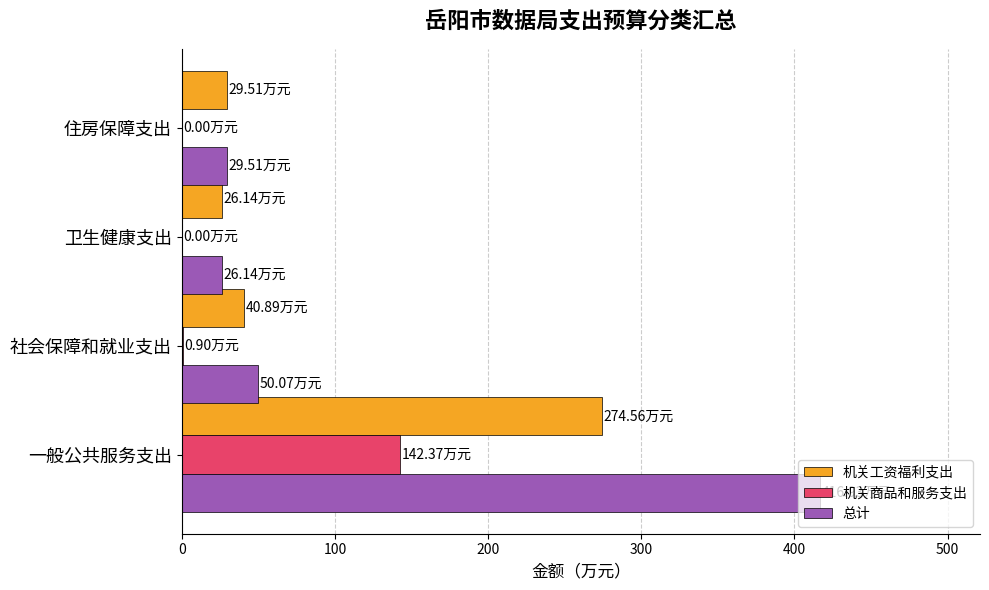

What is the sum of all 总计 values?

522.6